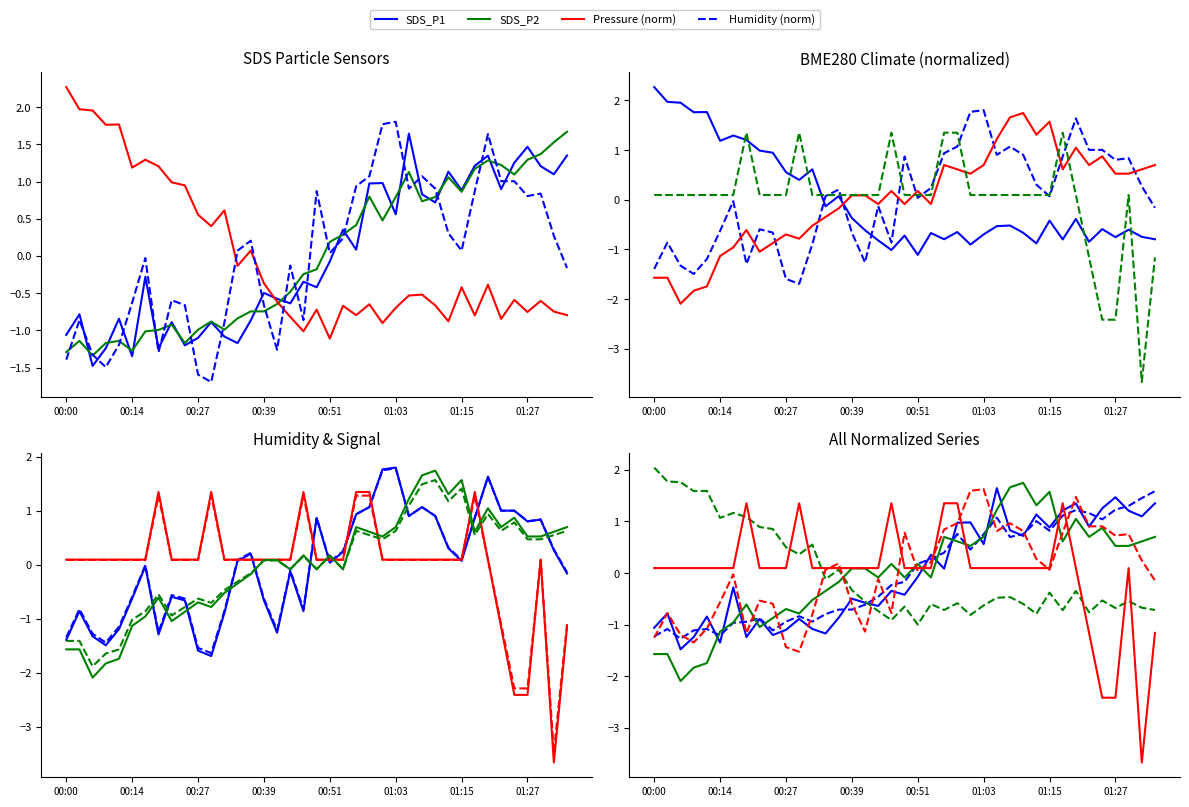

Between which two adjacent categories do SDS_P1 and SDS_P2 first intersect?

00:02 and 00:05